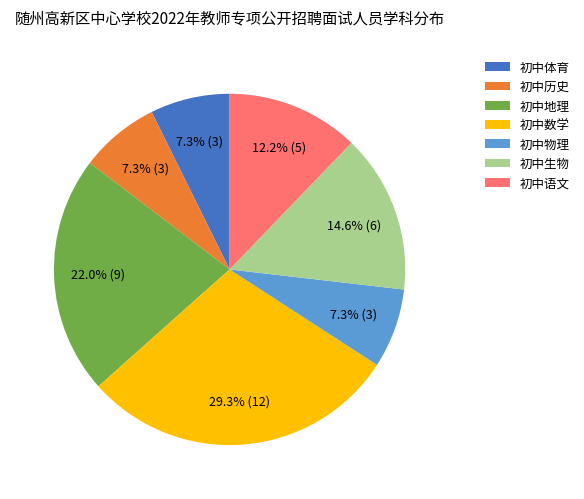

What is the largest slice in the pie chart?

初中数学